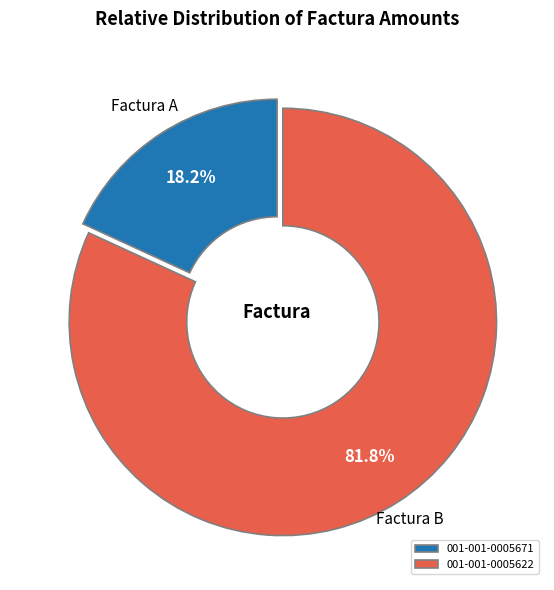

True or false: 001-001-0005622 accounts for 88% of the total.

False